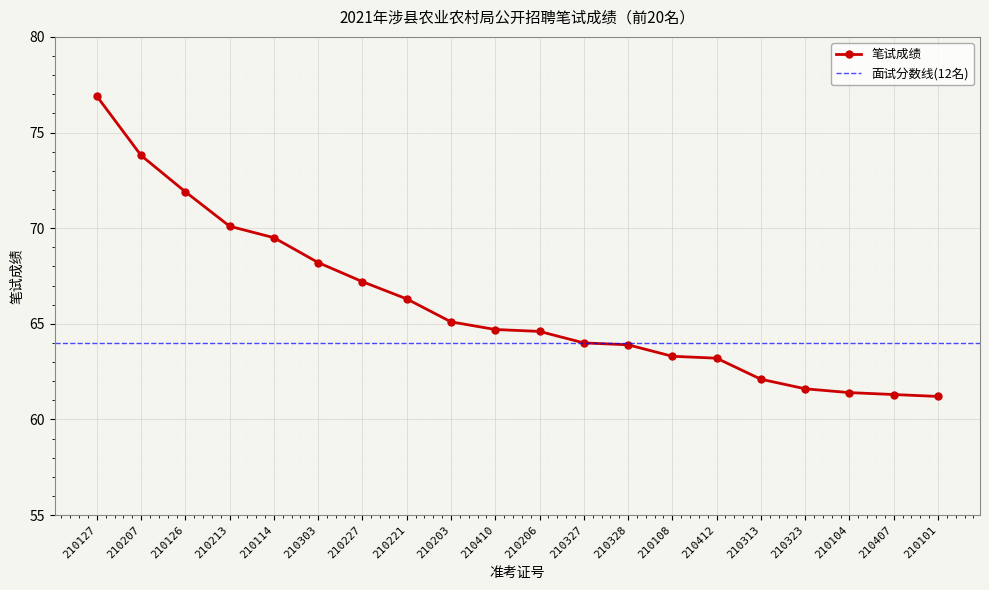

Rank the categories by value from highest to lowest.

210127, 210207, 210126, 210213, 210114, 210303, 210227, 210221, 210203, 210410, 210206, 210327, 210328, 210108, 210412, 210313, 210323, 210104, 210407, 210101